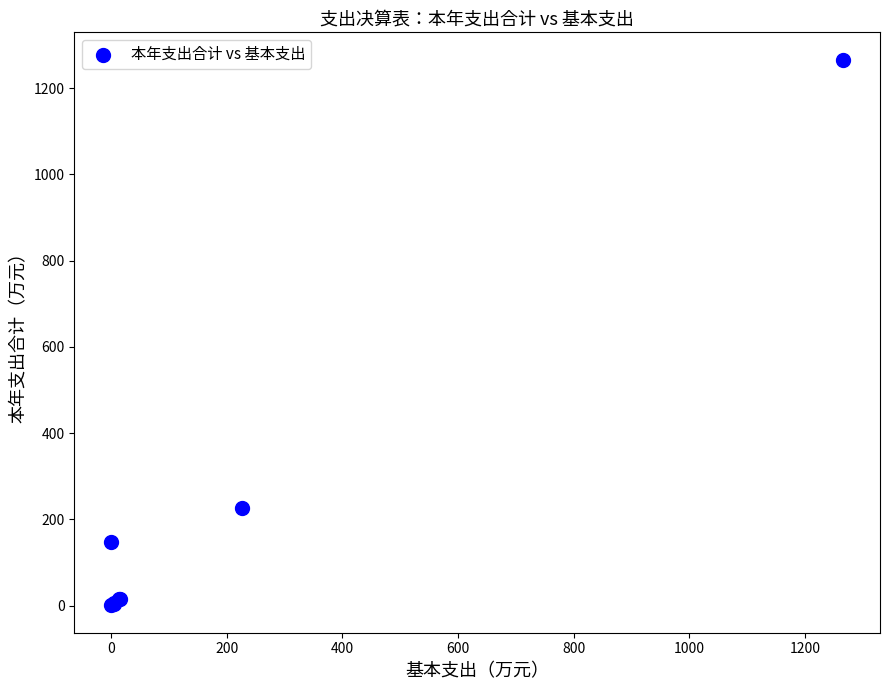

What Y value in the scatter plot is closest to 633?

226.4